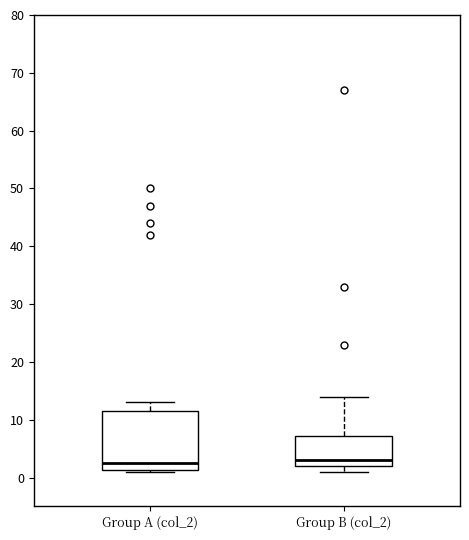

Where is the upper edge of the box for Group B (col_2) on the y-axis? The values are not printed on the chart, so give them approximately, as read against the axis.

7